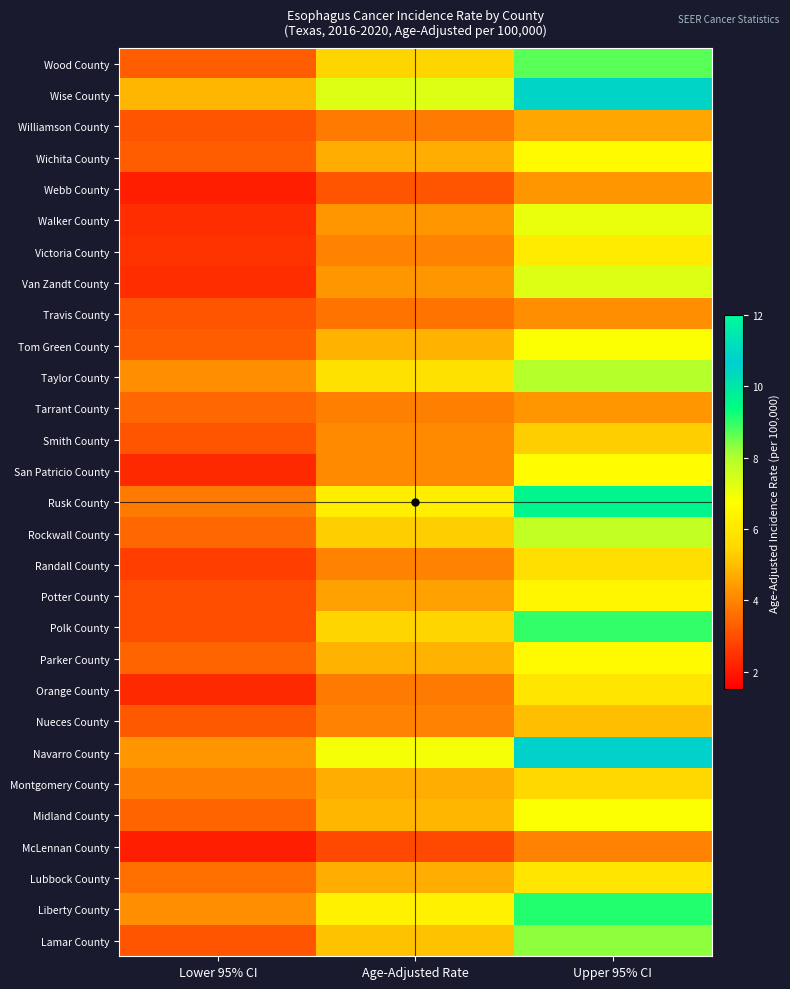

At how many categories does at least one series exceed 9?

1